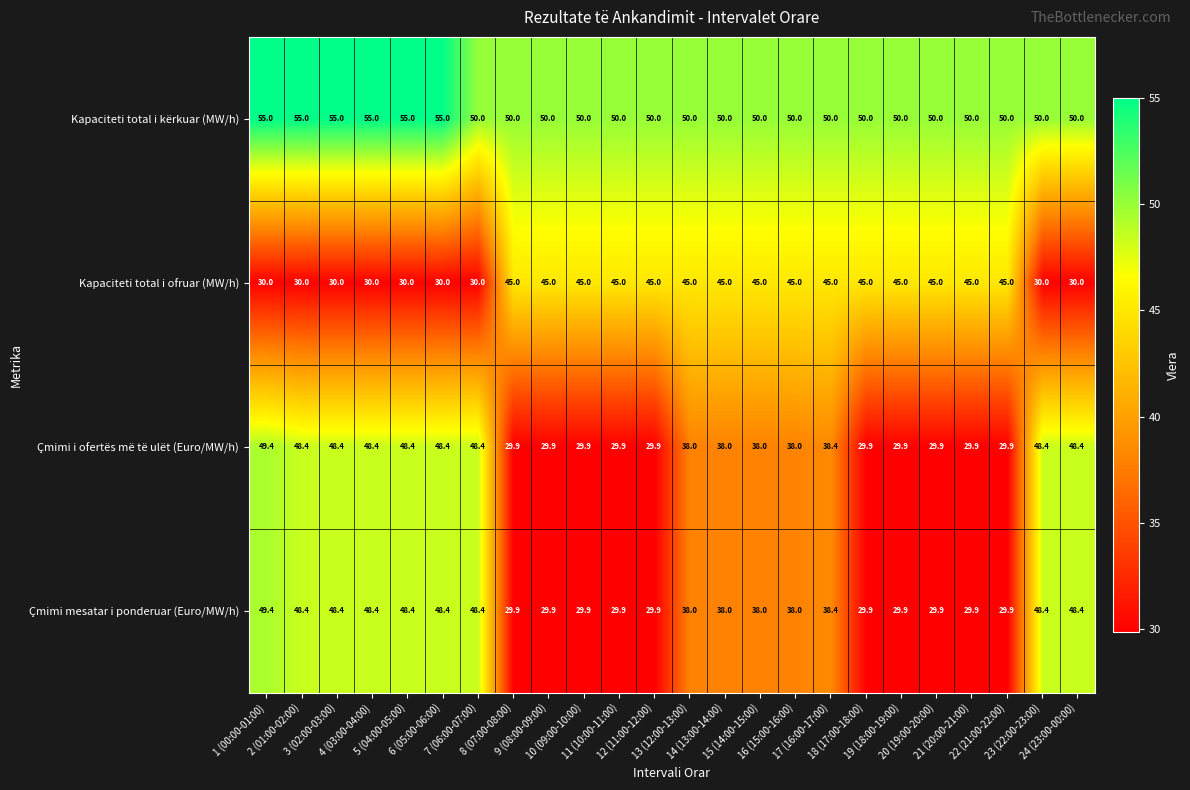

What is the spread (max minus min) of values at 12 (11:00-12:00)?

20.1